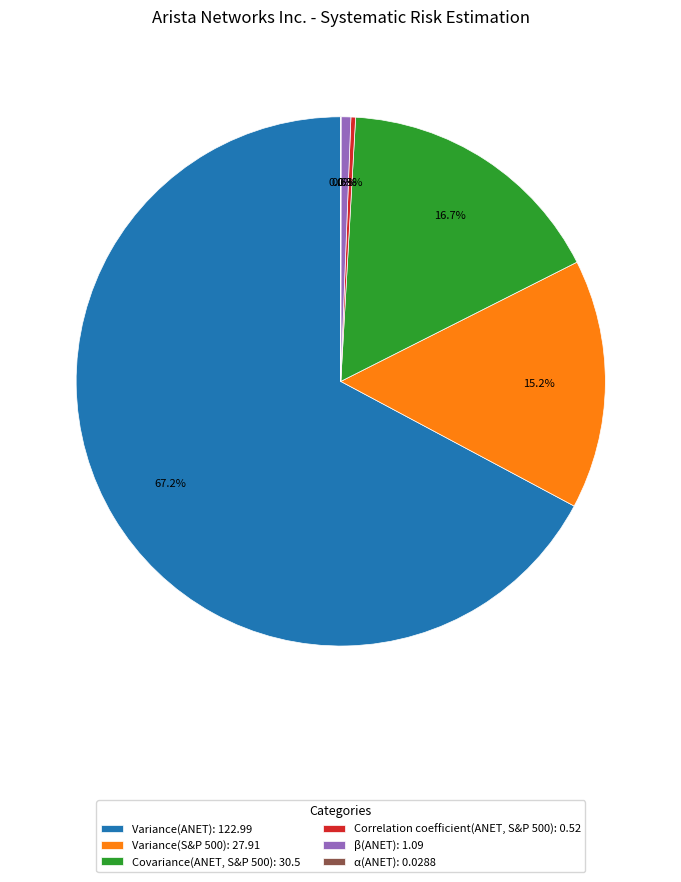

Which category accounts for the majority?

Variance(ANET)